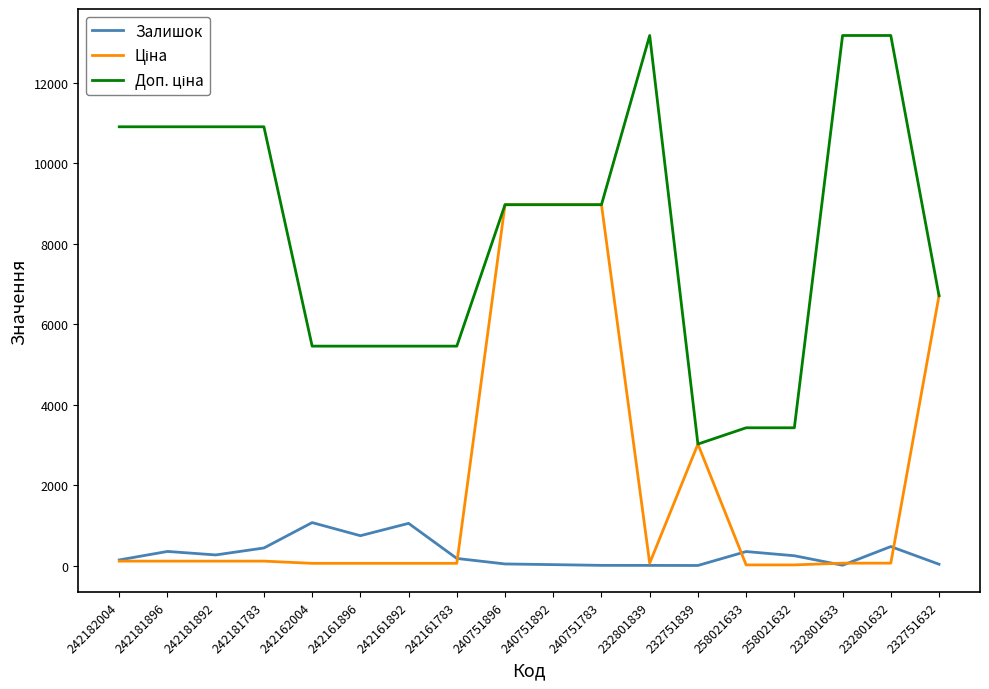

The value of Залишок at 242181783 is 436.0. True or false?

True